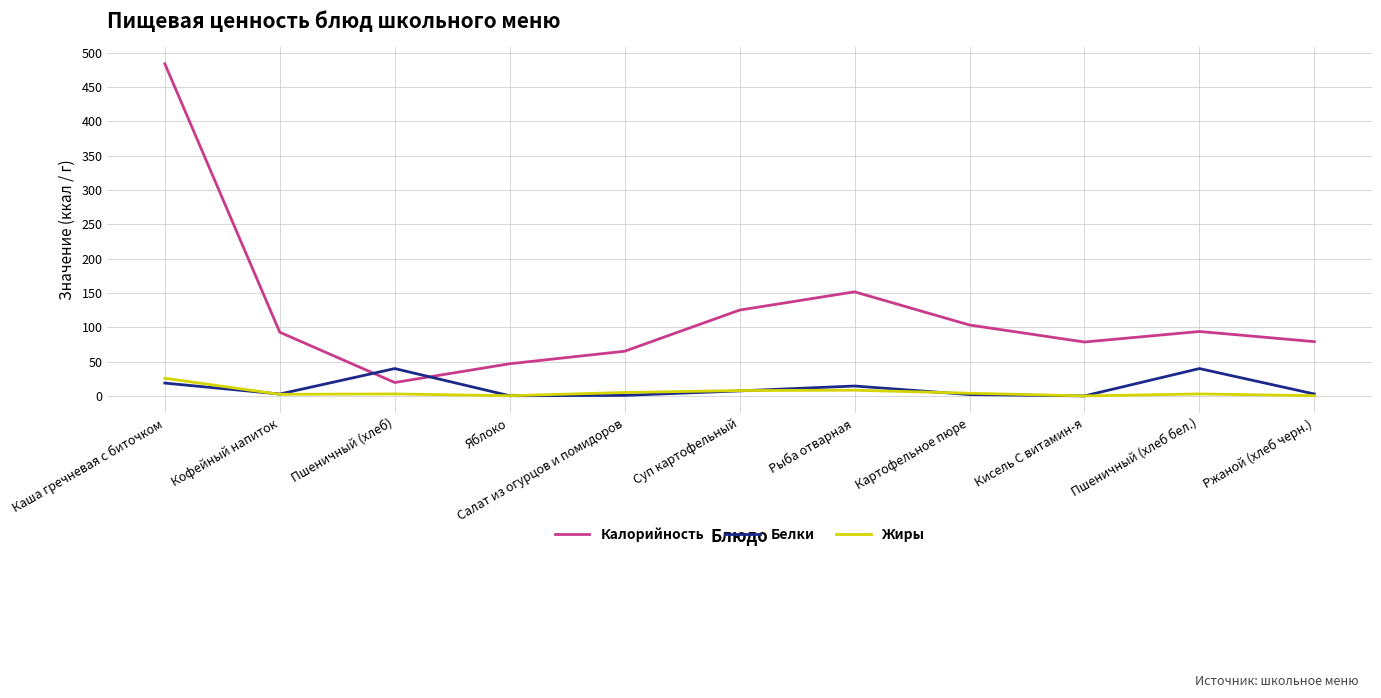

At which label is Калорийность closest to 251?

Рыба отварная